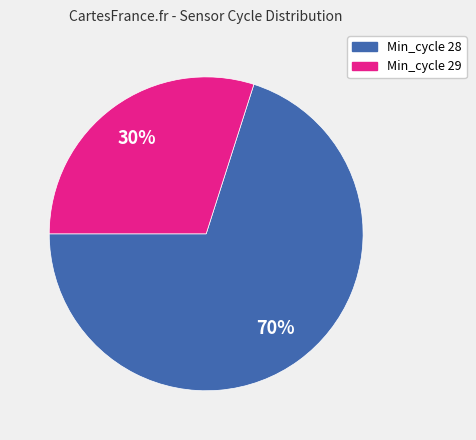

Is there a majority slice in this chart?

Yes